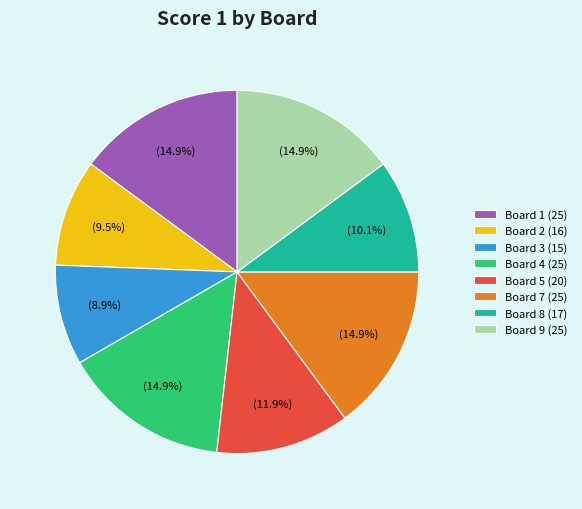

What is the smallest slice in the pie chart?

Board 3 (15)